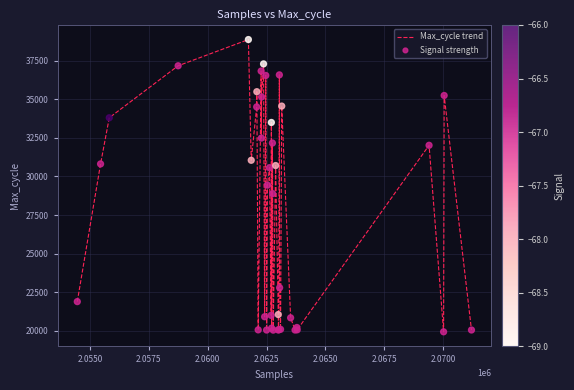

What is the minimum value shown in the chart?

19929